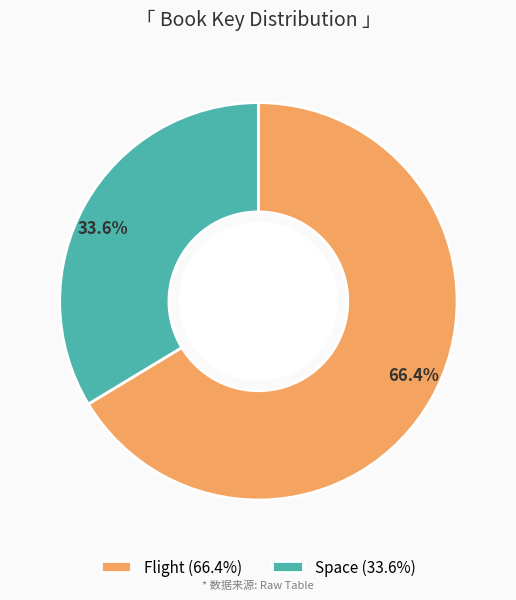

Approximately how many times larger is the value at Flight (66.4%) compared to Space (33.6%)?

2.0